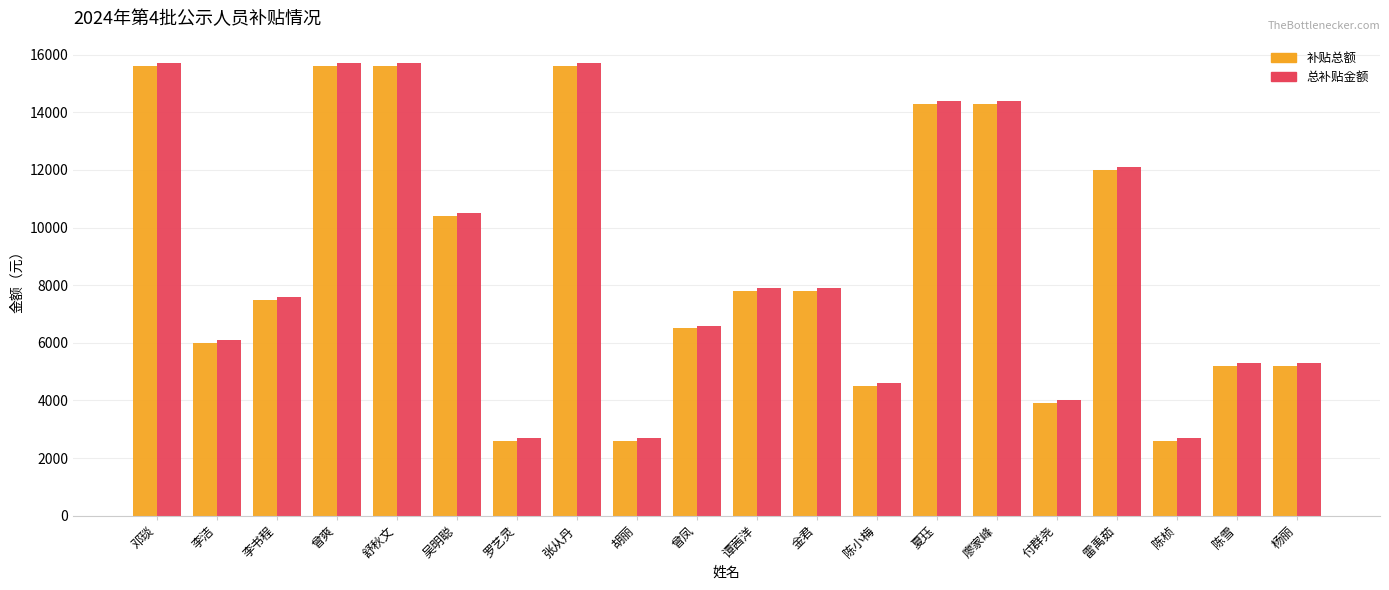

True or false: 补贴总额 has a value of 2600 at 胡丽.

True